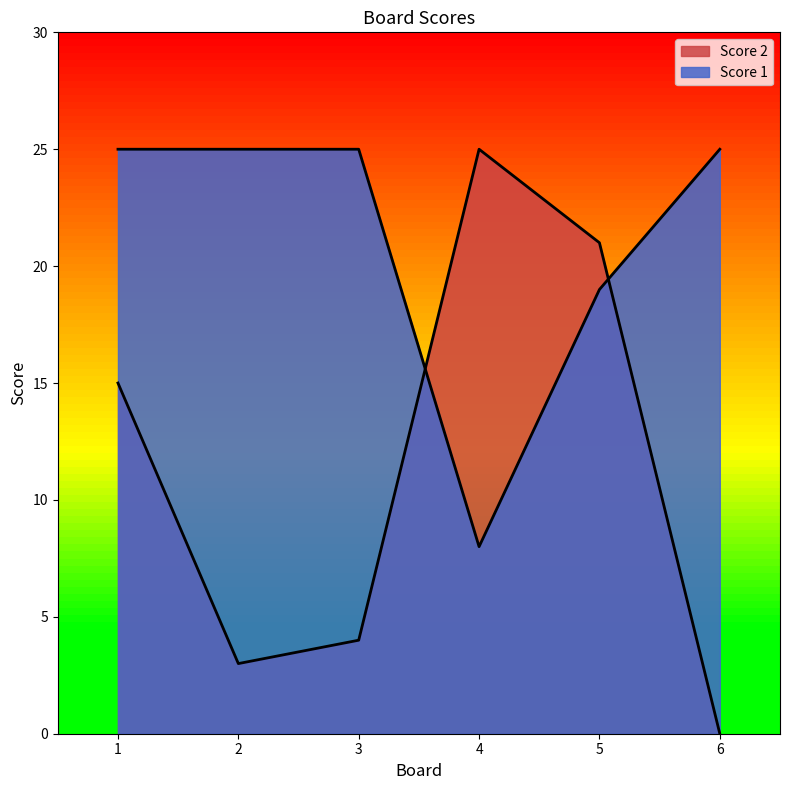

The Score 1 series shows 25 at 2. True or false?

True